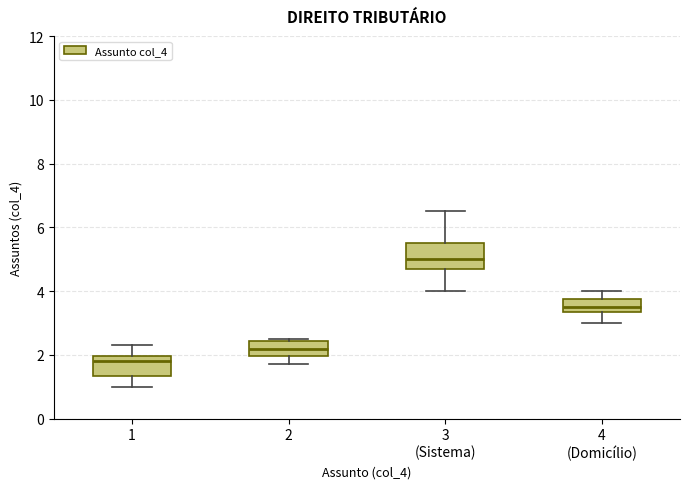

Reading left to right, transcribe this box plot: for each box, give where its median line is, the range the box spans, and where its two whiskers end, as read against the y-axis. The values are not printed on the chart, so give them approximately, as read against the axis.

1: median 1.8, box 1.4 to 2.0, whiskers 1.0 to 2.4
2: median 2.2, box 2.0 to 2.4, whiskers 1.8 to 2.6
3 (Sistema): median 5.0, box 4.8 to 5.6, whiskers 4.0 to 6.6
4 (Domicílio): median 3.6, box 3.4 to 3.8, whiskers 3.0 to 4.0